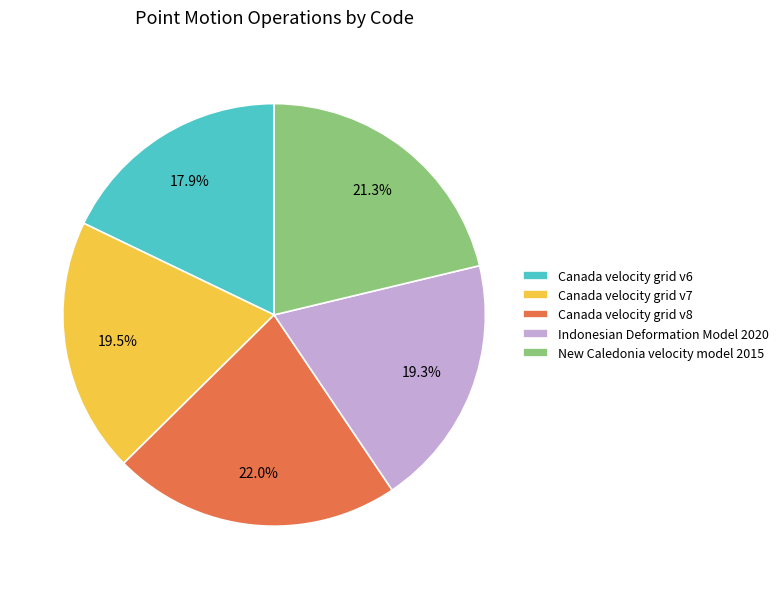

Is there a majority slice in this chart?

No